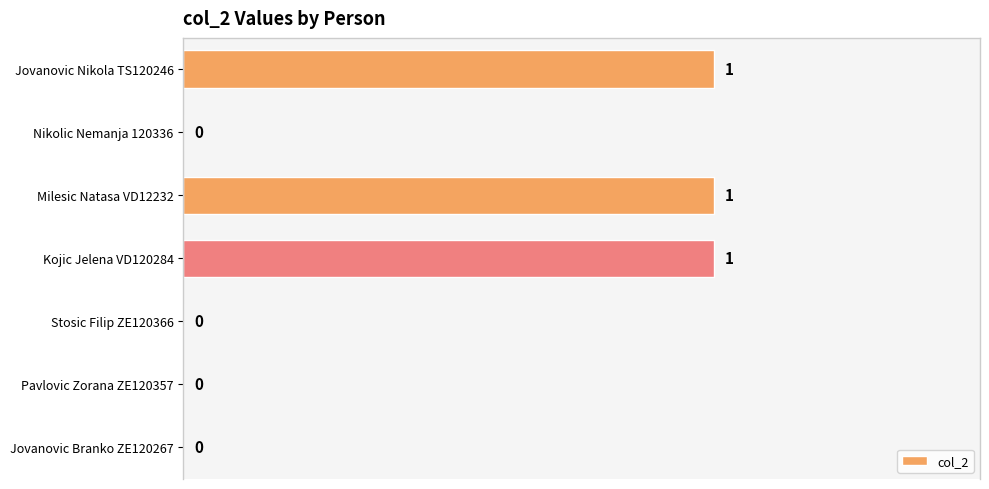

The chart shows a value of 1 at Nikolic Nemanja 120336. True or false?

False